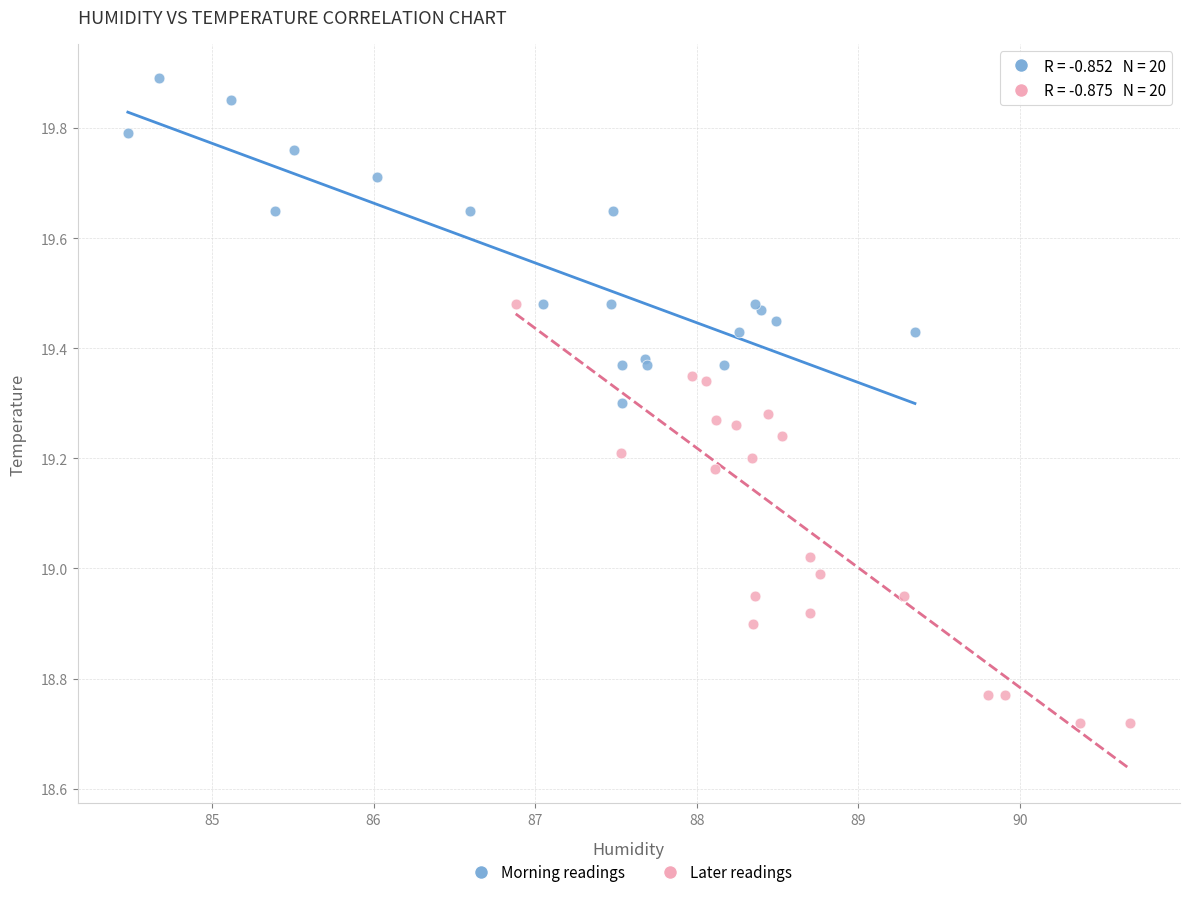

Which series reaches the maximum Y coordinate?

Morning readings